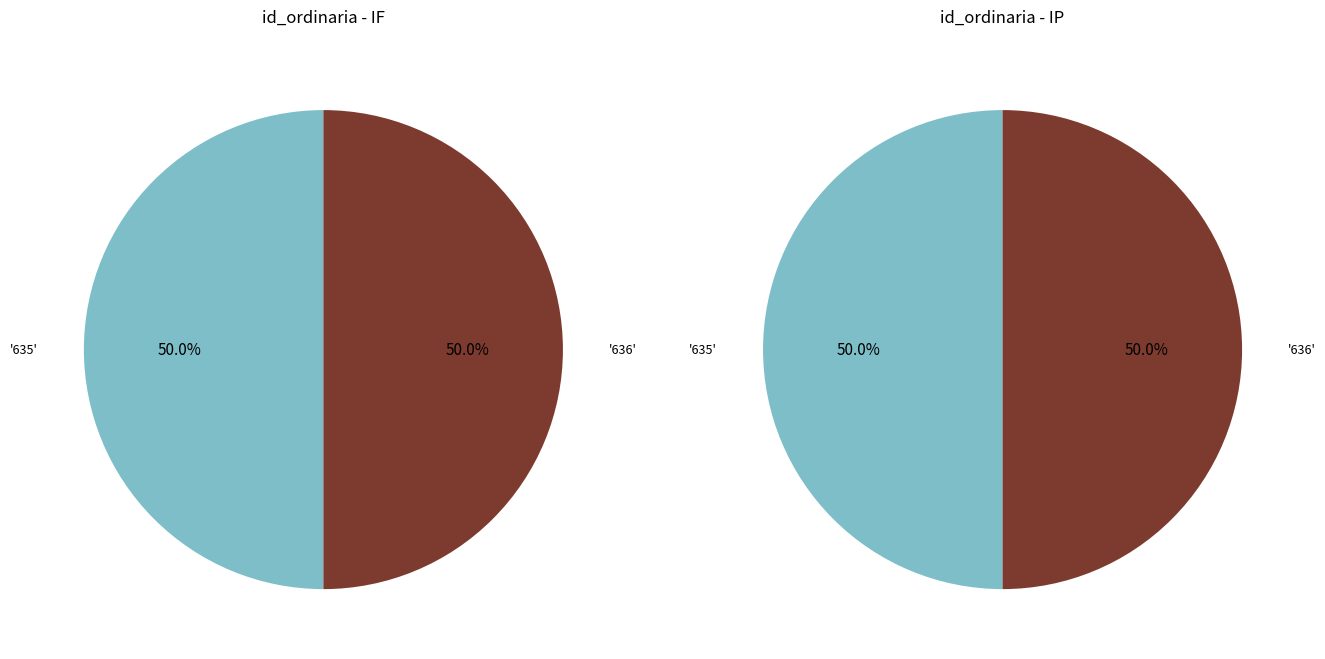

How many segments does this pie chart have?

2